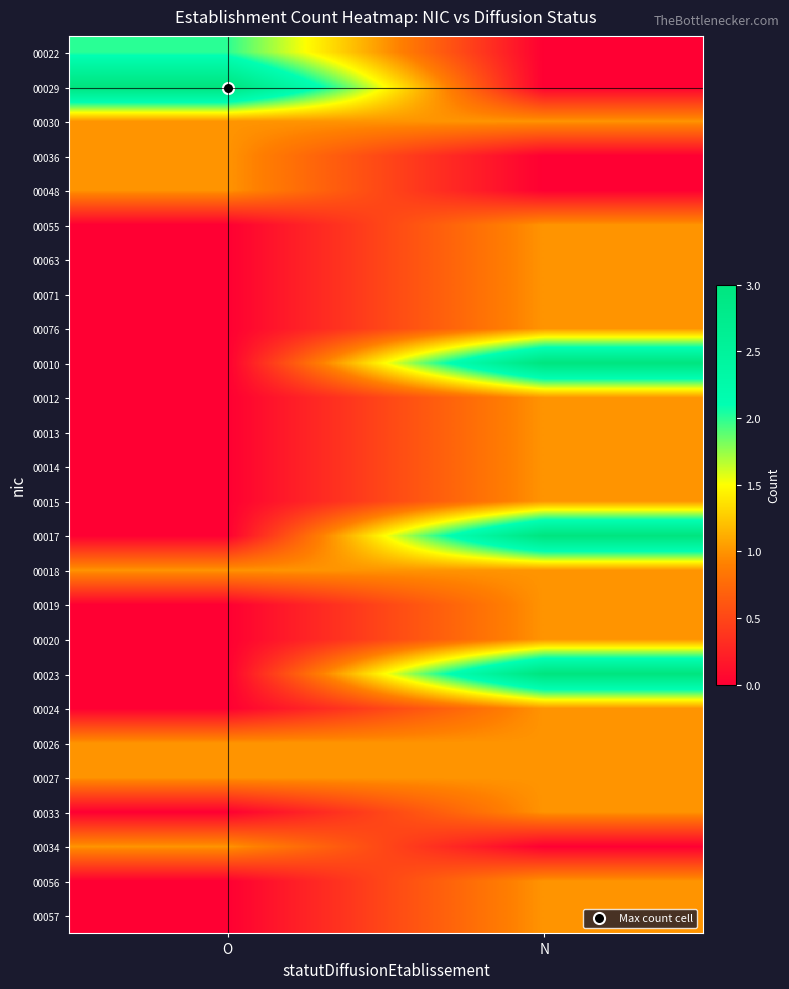

How many series are shown in this chart?

26